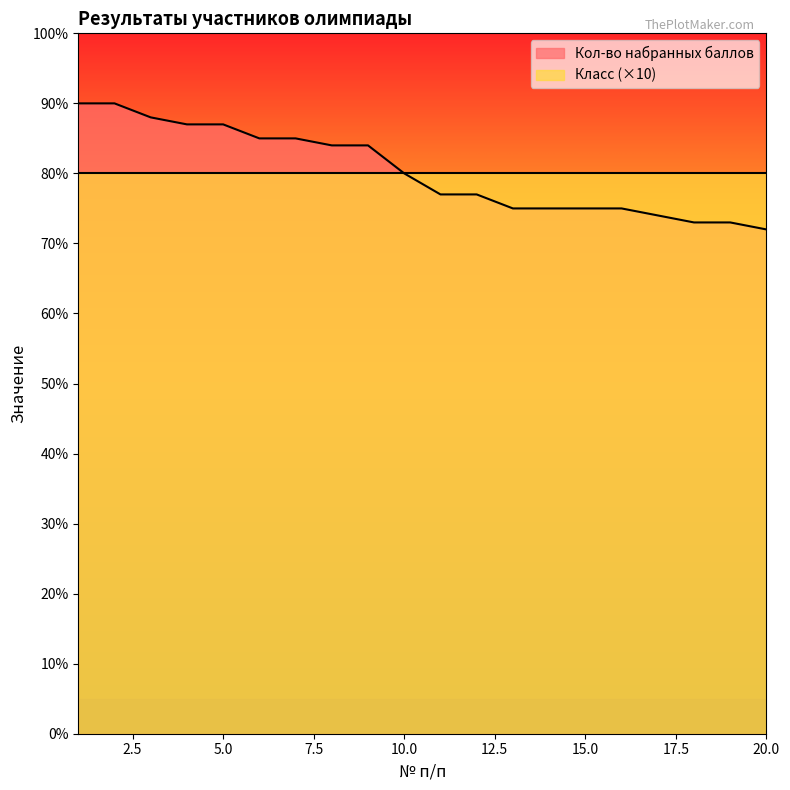

What is the difference between the second highest and second lowest values?

17